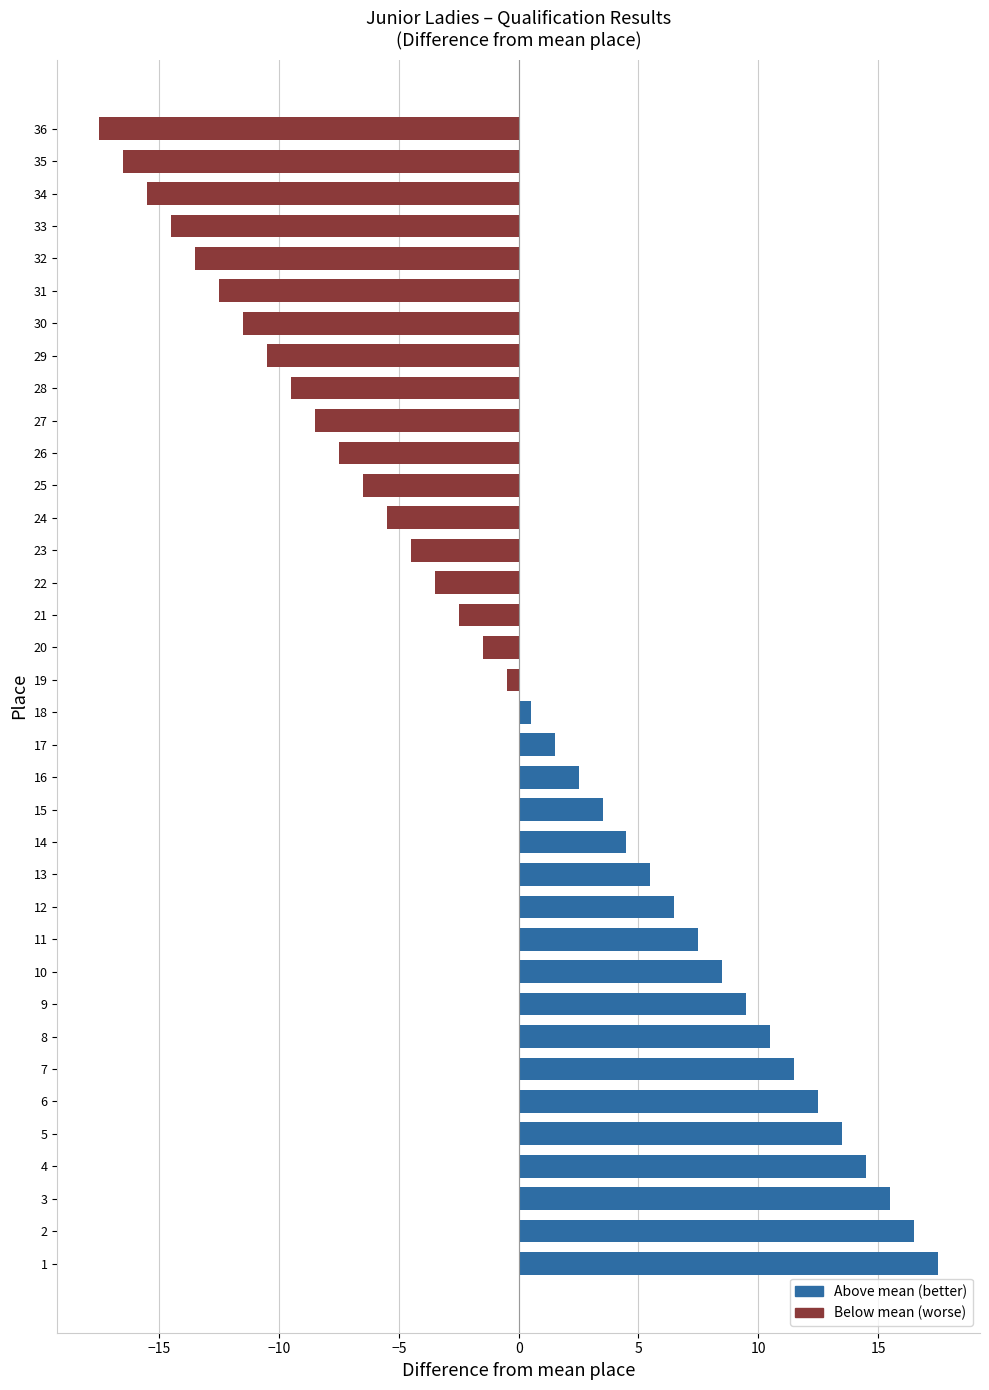

How many positive values are there?

18